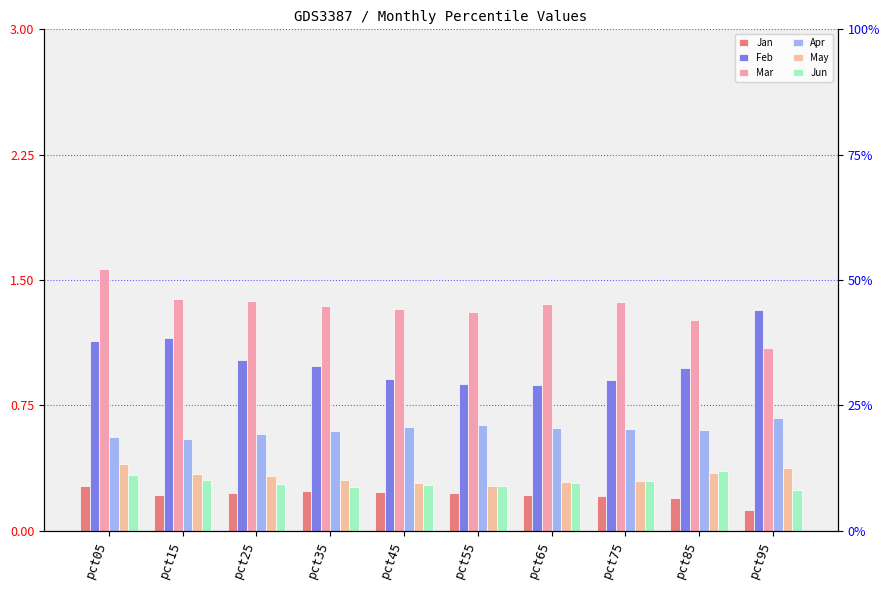

Is the value of Jan at pct95 greater than the value of May at pct75?

No